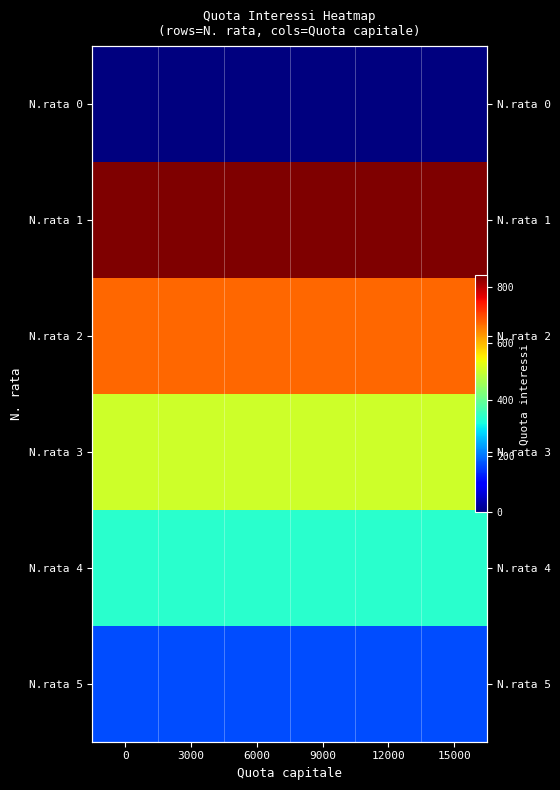

Between 9000 and 12000, which series saw the biggest shift?

row_0